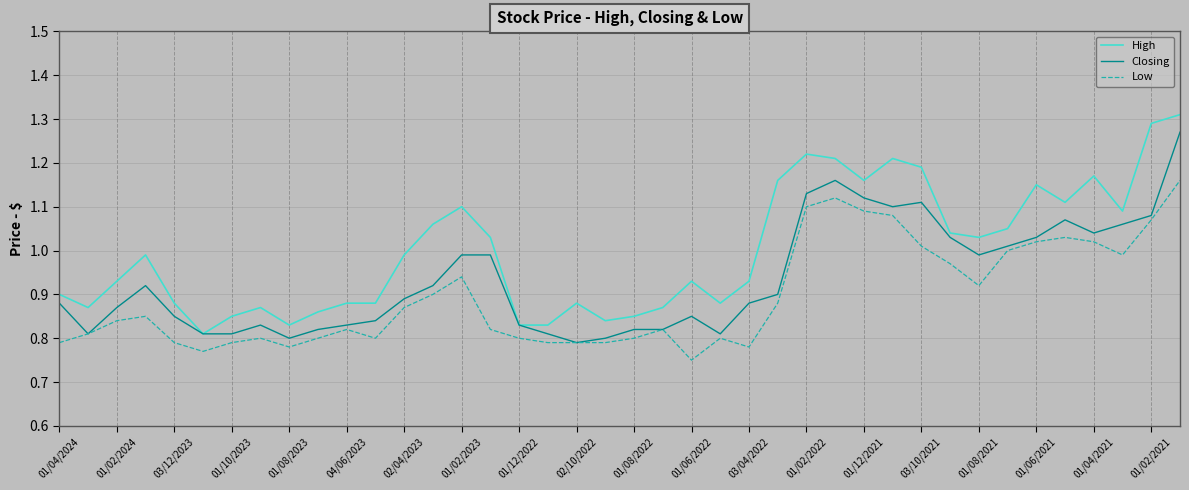

Is this an area chart (filled region under the line)?

No